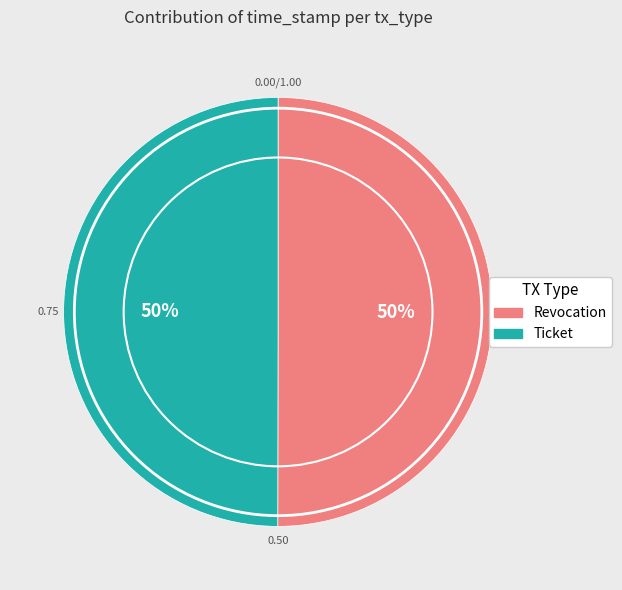

Approximately how many times larger is the value at Ticket compared to Revocation?

1.0